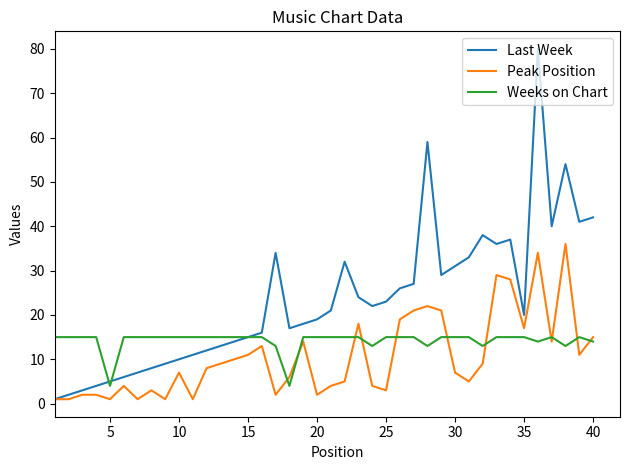

Which series has the largest total across all categories?

Last Week